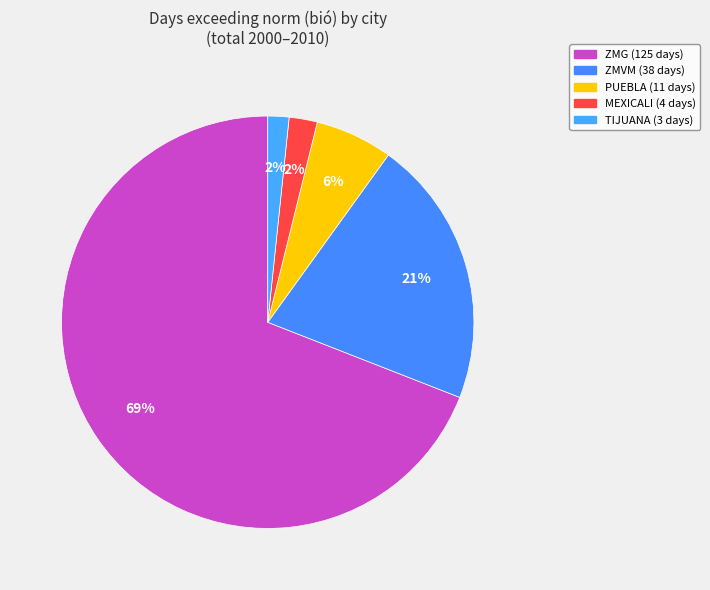

Count the number of slices in the pie.

5